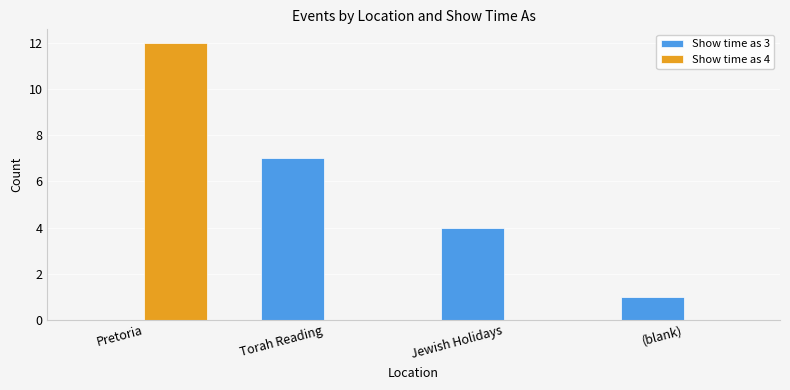

How many groups of bars are there?

4